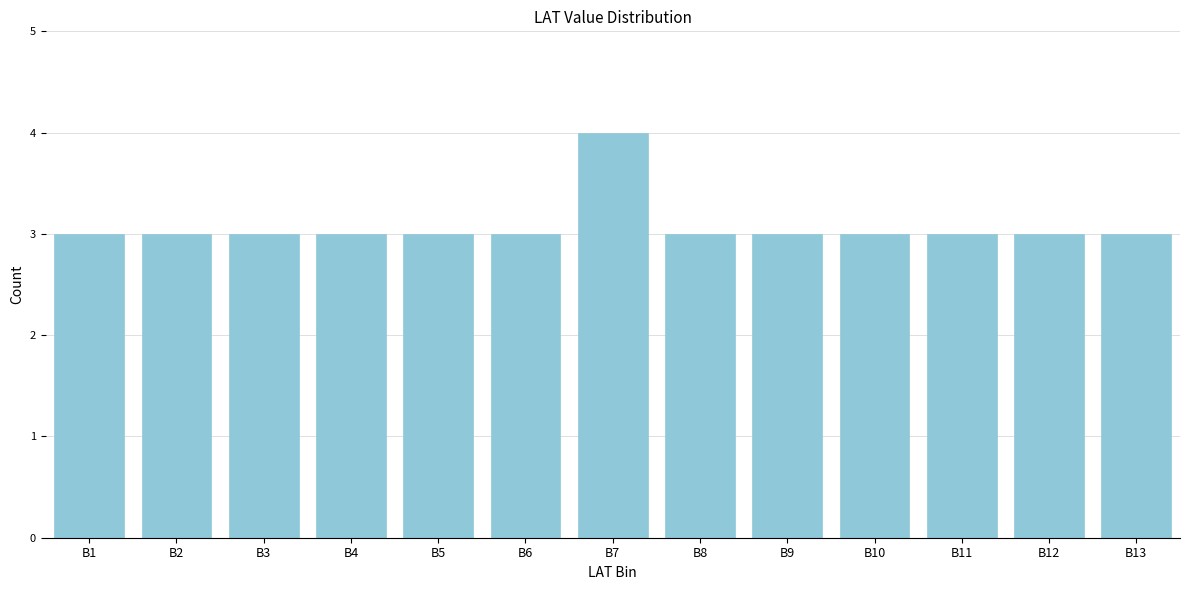

Reading left to right, list all the values displayed in this chart.

B1=3	B2=3	B3=3	B4=3	B5=3	B6=3	B7=4	B8=3	B9=3	B10=3	B11=3	B12=3	B13=3